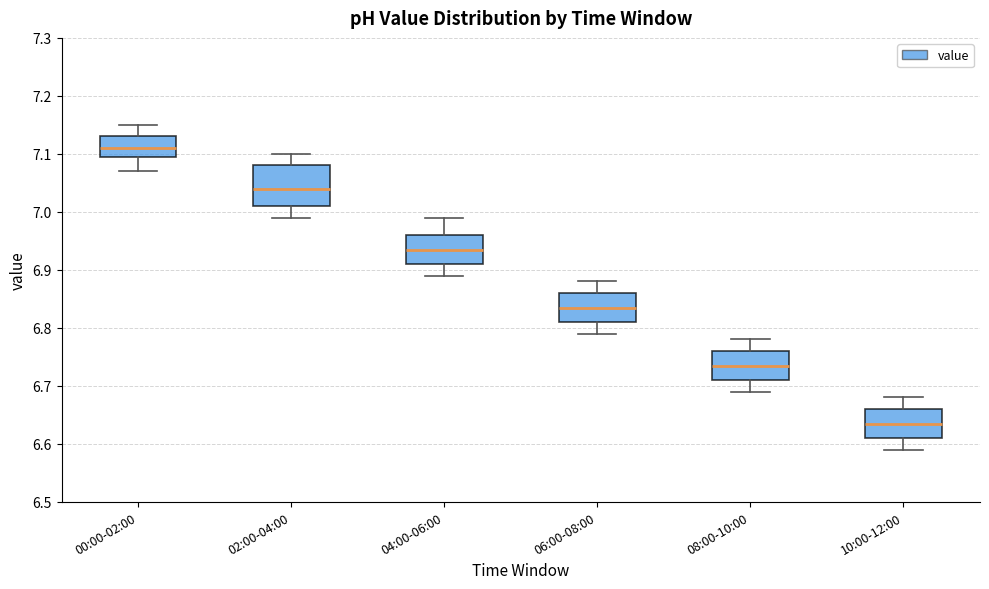

Reading left to right, read every box against the y-axis: the position of its median line, the range the box covers, and the ends of its whiskers. The values are not printed on the chart, so give them approximately, as read against the axis.

00:00-02:00: median 7.11, box 7.10 to 7.13, whiskers 7.07 to 7.15
02:00-04:00: median 7.04, box 7.01 to 7.08, whiskers 6.99 to 7.10
04:00-06:00: median 6.94, box 6.91 to 6.96, whiskers 6.89 to 6.99
06:00-08:00: median 6.84, box 6.81 to 6.86, whiskers 6.79 to 6.88
08:00-10:00: median 6.74, box 6.71 to 6.76, whiskers 6.69 to 6.78
10:00-12:00: median 6.64, box 6.61 to 6.66, whiskers 6.59 to 6.68